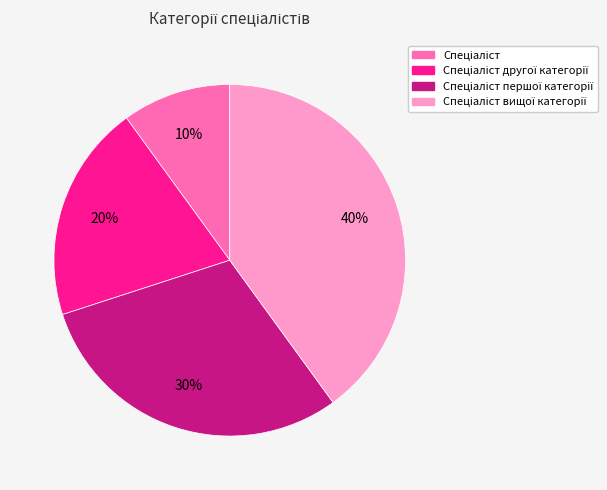

Count the number of slices in the pie.

4